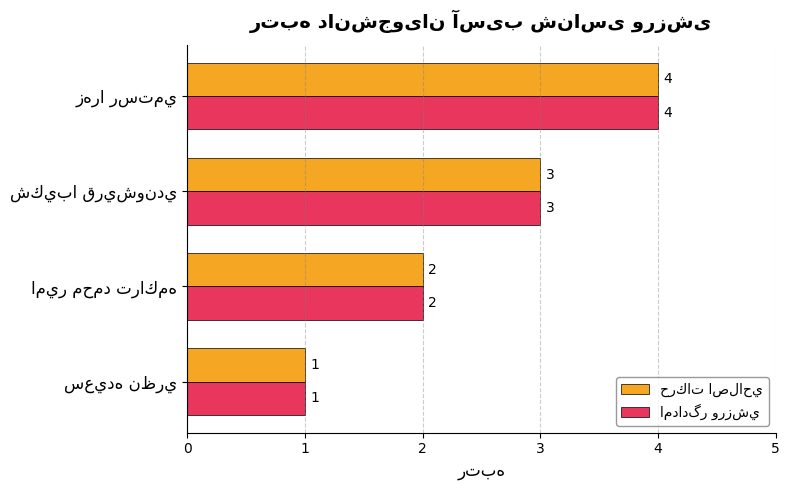

Is the value of امدادگر ورزشي at امير محمد تراكمه greater than the value of حركات اصلاحي at امير محمد تراكمه?

No